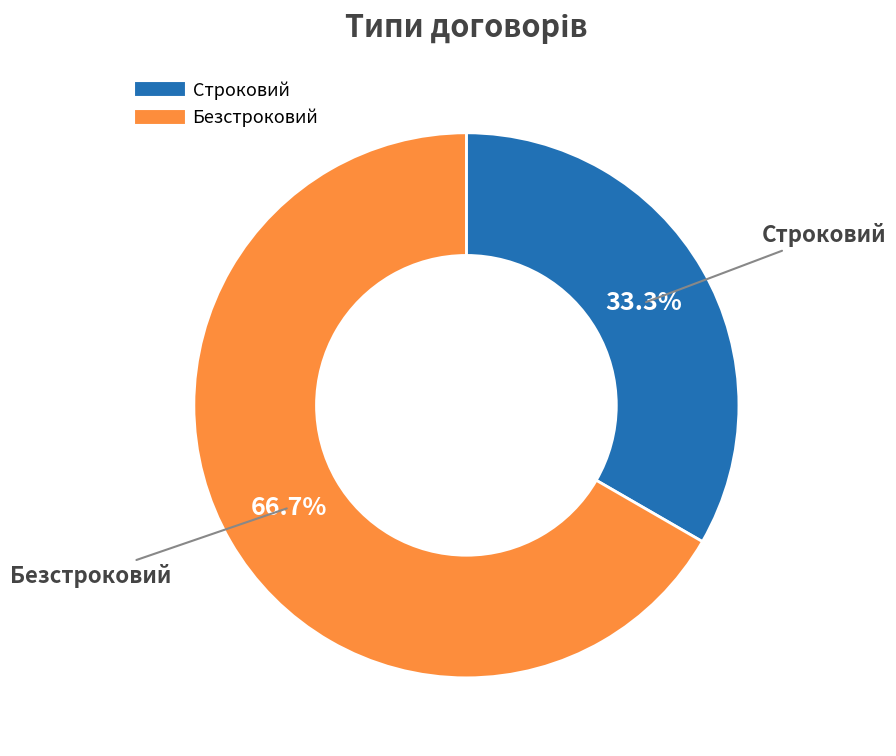

Count the number of slices in the pie.

2